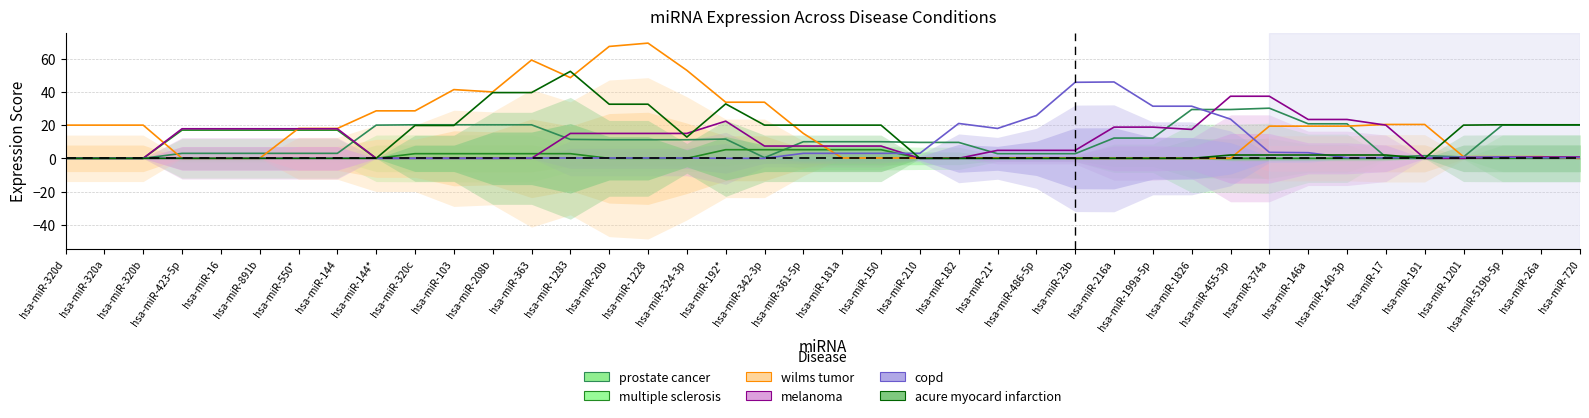

Reading left to right, transcribe all the data shown in this chart.

prostate cancer: hsa-miR-320d=0.0	hsa-miR-320a=0.0	hsa-miR-320b=0.0	hsa-miR-423-5p=3.0	hsa-miR-16=3.0	hsa-miR-891b=3.0	hsa-miR-550*=3.0	hsa-miR-144=3.0	hsa-miR-144*=20.0	hsa-miR-320c=20.2	hsa-miR-103=20.2	hsa-miR-208b=20.2	hsa-miR-363=20.2	hsa-miR-1283=11.4	hsa-miR-20b=11.2	hsa-miR-1228=11.2	hsa-miR-324-3p=11.2	hsa-miR-192*=11.6	hsa-miR-342-3p=0.4	hsa-miR-361-5p=10.0	hsa-miR-181a=10.0	hsa-miR-150=10.0	hsa-miR-210=9.6	hsa-miR-182=9.6	hsa-miR-21*=2.8	hsa-miR-486-5p=2.8	hsa-miR-23b=2.8	hsa-miR-216a=12.2	hsa-miR-199a-5p=12.2	hsa-miR-1826=29.4	hsa-miR-455-3p=29.4	hsa-miR-374a=30.2	hsa-miR-146a=20.8	hsa-miR-140-3p=20.8	hsa-miR-17=0.8	hsa-miR-191=1.6	hsa-miR-1201=0.8	hsa-miR-519b-5p=20.0	hsa-miR-26a=20.0	hsa-miR-720=20.0
multiple sclerosis: hsa-miR-320d=0.0	hsa-miR-320a=0.0	hsa-miR-320b=0.0	hsa-miR-423-5p=17.0	hsa-miR-16=17.0	hsa-miR-891b=17.0	hsa-miR-550*=17.0	hsa-miR-144=17.0	hsa-miR-144*=0.0	hsa-miR-320c=2.8	hsa-miR-103=2.8	hsa-miR-208b=2.8	hsa-miR-363=2.8	hsa-miR-1283=2.8	hsa-miR-20b=0.0	hsa-miR-1228=0.0	hsa-miR-324-3p=0.0	hsa-miR-192*=5.2	hsa-miR-342-3p=5.2	hsa-miR-361-5p=5.2	hsa-miR-181a=5.2	hsa-miR-150=5.2	hsa-miR-210=0.0	hsa-miR-182=0.0	hsa-miR-21*=0.0	hsa-miR-486-5p=0.0	hsa-miR-23b=0.0	hsa-miR-216a=0.0	hsa-miR-199a-5p=0.0	hsa-miR-1826=0.0	hsa-miR-455-3p=0.0	hsa-miR-374a=0.0	hsa-miR-146a=0.0	hsa-miR-140-3p=0.0	hsa-miR-17=0.0	hsa-miR-191=0.0	hsa-miR-1201=0.0	hsa-miR-519b-5p=0.0	hsa-miR-26a=0.0	hsa-miR-720=0.0
wilms tumor: hsa-miR-320d=20.0	hsa-miR-320a=20.0	hsa-miR-320b=20.0	hsa-miR-423-5p=0.0	hsa-miR-16=0.0	hsa-miR-891b=0.0	hsa-miR-550*=18.0	hsa-miR-144=18.0	hsa-miR-144*=28.6	hsa-miR-320c=28.6	hsa-miR-103=41.4	hsa-miR-208b=40.0	hsa-miR-363=59.2	hsa-miR-1283=48.6	hsa-miR-20b=67.4	hsa-miR-1228=69.4	hsa-miR-324-3p=53.0	hsa-miR-192*=33.8	hsa-miR-342-3p=33.8	hsa-miR-361-5p=15.0	hsa-miR-181a=0.2	hsa-miR-150=0.2	hsa-miR-210=0.2	hsa-miR-182=0.2	hsa-miR-21*=0.2	hsa-miR-486-5p=0.2	hsa-miR-23b=0.0	hsa-miR-216a=0.0	hsa-miR-199a-5p=0.0	hsa-miR-1826=0.0	hsa-miR-455-3p=0.0	hsa-miR-374a=19.4	hsa-miR-146a=19.4	hsa-miR-140-3p=19.4	hsa-miR-17=20.4	hsa-miR-191=20.4	hsa-miR-1201=1.0	hsa-miR-519b-5p=1.0	hsa-miR-26a=1.0	hsa-miR-720=0.0
melanoma: hsa-miR-320d=0.0	hsa-miR-320a=0.0	hsa-miR-320b=0.0	hsa-miR-423-5p=17.8	hsa-miR-16=17.8	hsa-miR-891b=17.8	hsa-miR-550*=17.8	hsa-miR-144=17.8	hsa-miR-144*=0.0	hsa-miR-320c=0.0	hsa-miR-103=0.0	hsa-miR-208b=0.0	hsa-miR-363=0.0	hsa-miR-1283=15.0	hsa-miR-20b=15.0	hsa-miR-1228=15.0	hsa-miR-324-3p=15.0	hsa-miR-192*=22.4	hsa-miR-342-3p=7.4	hsa-miR-361-5p=7.4	hsa-miR-181a=7.4	hsa-miR-150=7.4	hsa-miR-210=0.0	hsa-miR-182=0.0	hsa-miR-21*=4.8	hsa-miR-486-5p=4.8	hsa-miR-23b=4.8	hsa-miR-216a=18.8	hsa-miR-199a-5p=18.8	hsa-miR-1826=17.4	hsa-miR-455-3p=37.4	hsa-miR-374a=37.4	hsa-miR-146a=23.4	hsa-miR-140-3p=23.4	hsa-miR-17=20.0	hsa-miR-191=0.0	hsa-miR-1201=0.0	hsa-miR-519b-5p=0.8	hsa-miR-26a=0.8	hsa-miR-720=0.8
copd: hsa-miR-320d=0.0	hsa-miR-320a=0.0	hsa-miR-320b=0.0	hsa-miR-423-5p=0.0	hsa-miR-16=0.0	hsa-miR-891b=0.0	hsa-miR-550*=0.0	hsa-miR-144=0.0	hsa-miR-144*=0.0	hsa-miR-320c=0.0	hsa-miR-103=0.0	hsa-miR-208b=0.0	hsa-miR-363=0.2	hsa-miR-1283=0.2	hsa-miR-20b=0.2	hsa-miR-1228=0.2	hsa-miR-324-3p=0.2	hsa-miR-192*=0.0	hsa-miR-342-3p=0.0	hsa-miR-361-5p=3.0	hsa-miR-181a=3.0	hsa-miR-150=3.0	hsa-miR-210=3.0	hsa-miR-182=21.0	hsa-miR-21*=18.0	hsa-miR-486-5p=25.8	hsa-miR-23b=45.8	hsa-miR-216a=46.0	hsa-miR-199a-5p=31.4	hsa-miR-1826=31.4	hsa-miR-455-3p=23.6	hsa-miR-374a=3.6	hsa-miR-146a=3.4	hsa-miR-140-3p=0.4	hsa-miR-17=0.4	hsa-miR-191=0.4	hsa-miR-1201=0.8	hsa-miR-519b-5p=0.8	hsa-miR-26a=0.4	hsa-miR-720=0.4
acure myocard infarction: hsa-miR-320d=0.0	hsa-miR-320a=0.0	hsa-miR-320b=0.0	hsa-miR-423-5p=0.0	hsa-miR-16=0.0	hsa-miR-891b=0.0	hsa-miR-550*=0.0	hsa-miR-144=0.0	hsa-miR-144*=0.0	hsa-miR-320c=19.8	hsa-miR-103=19.8	hsa-miR-208b=39.6	hsa-miR-363=39.6	hsa-miR-1283=52.4	hsa-miR-20b=32.6	hsa-miR-1228=32.6	hsa-miR-324-3p=12.8	hsa-miR-192*=32.8	hsa-miR-342-3p=20.0	hsa-miR-361-5p=20.0	hsa-miR-181a=20.0	hsa-miR-150=20.0	hsa-miR-210=0.0	hsa-miR-182=0.0	hsa-miR-21*=0.0	hsa-miR-486-5p=0.0	hsa-miR-23b=0.0	hsa-miR-216a=0.0	hsa-miR-199a-5p=0.0	hsa-miR-1826=0.0	hsa-miR-455-3p=2.0	hsa-miR-374a=2.0	hsa-miR-146a=2.0	hsa-miR-140-3p=2.0	hsa-miR-17=2.0	hsa-miR-191=0.0	hsa-miR-1201=20.0	hsa-miR-519b-5p=20.2	hsa-miR-26a=20.2	hsa-miR-720=20.2